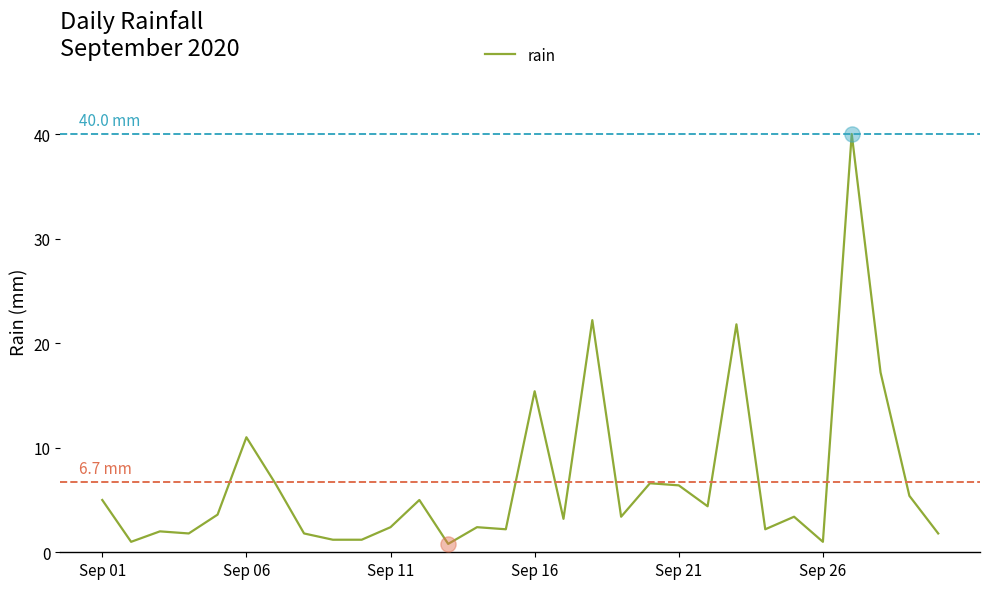

What is the difference between the maximum and minimum values?

39.2